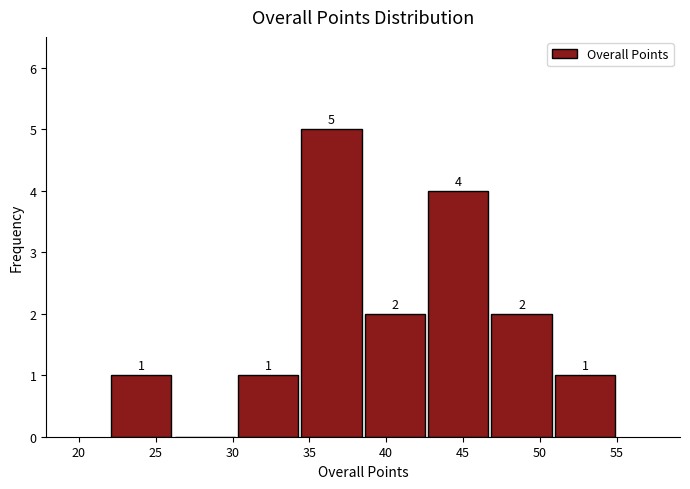

Over which range of the x-axis is the bar tallest?

34.5 to 38.5